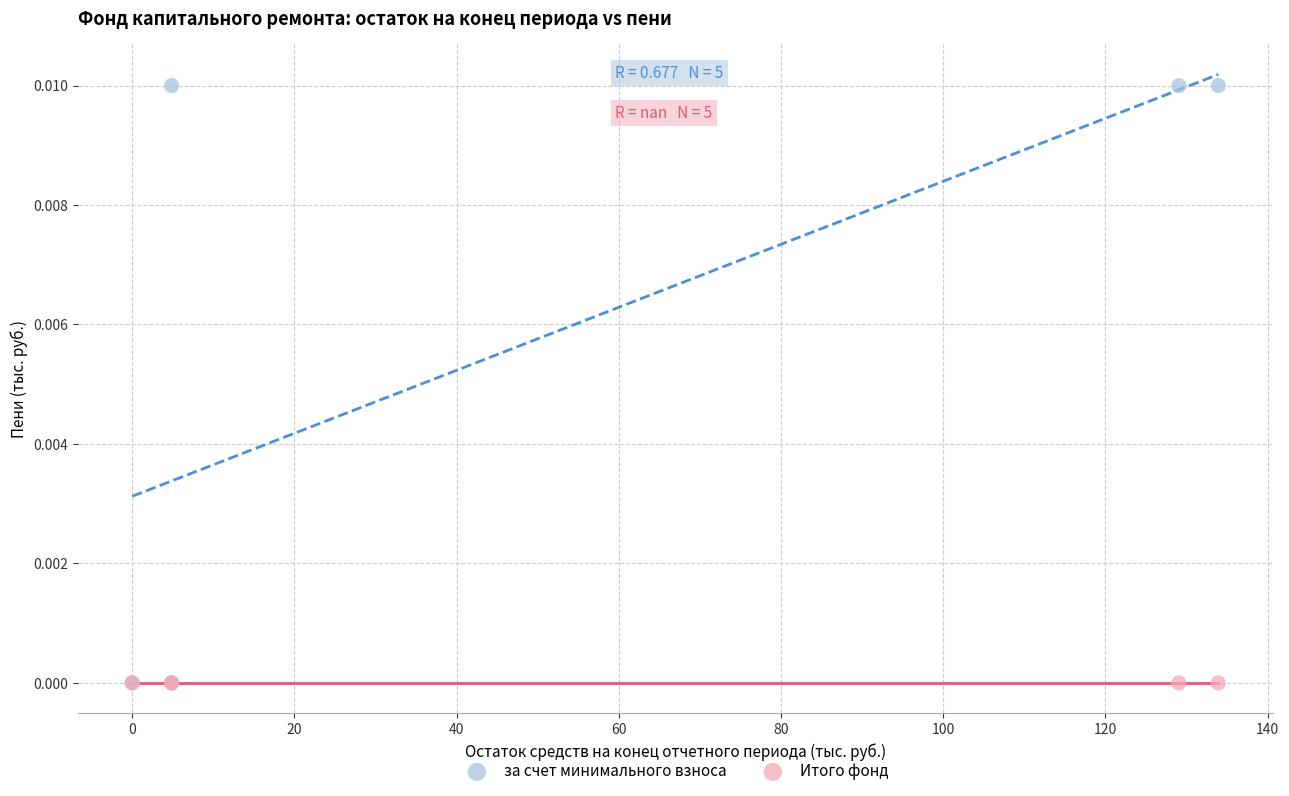

Which series contains the highest Y value?

за счет минимального взноса